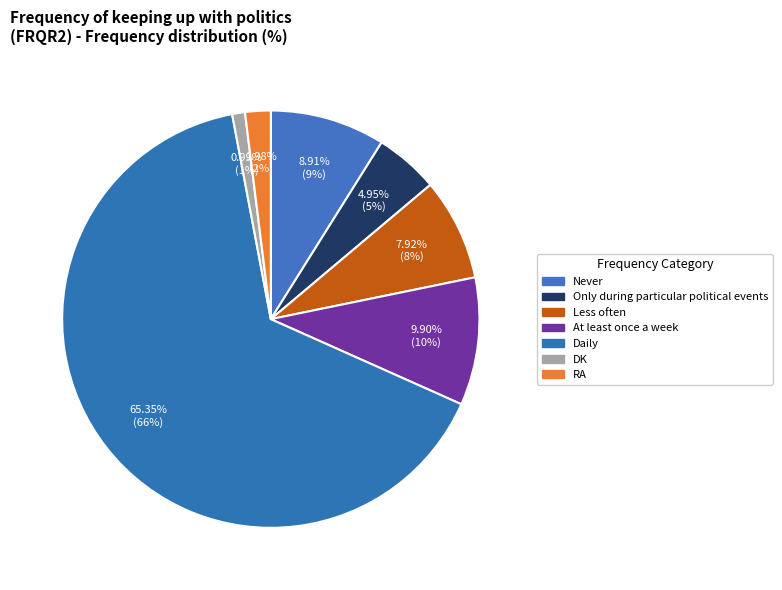

How many segments does this pie chart have?

7